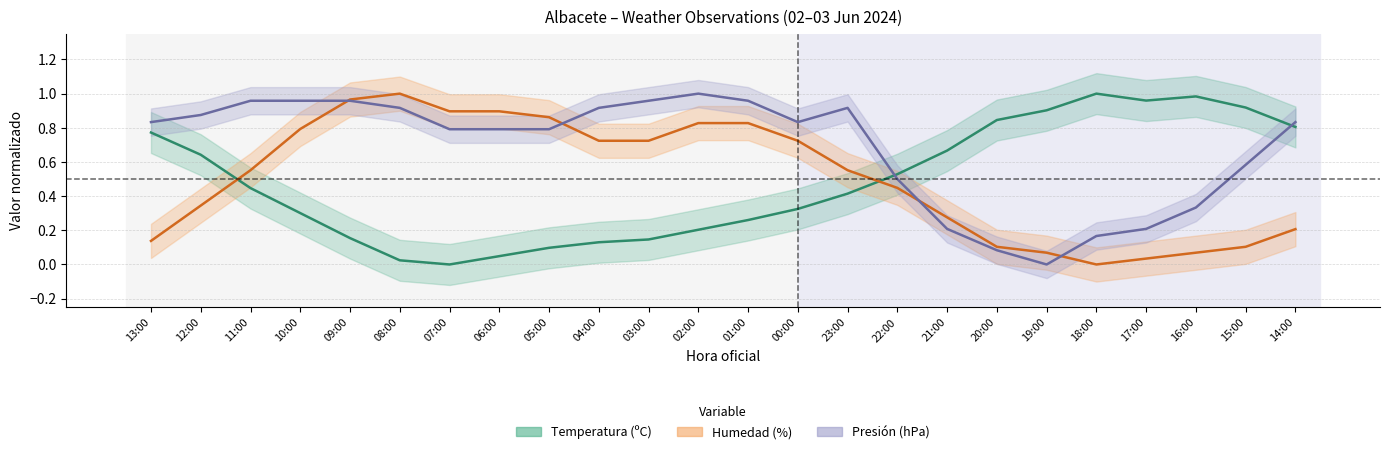

What is the difference between the Temperatura values at 17:00 and 14:00?

0.2